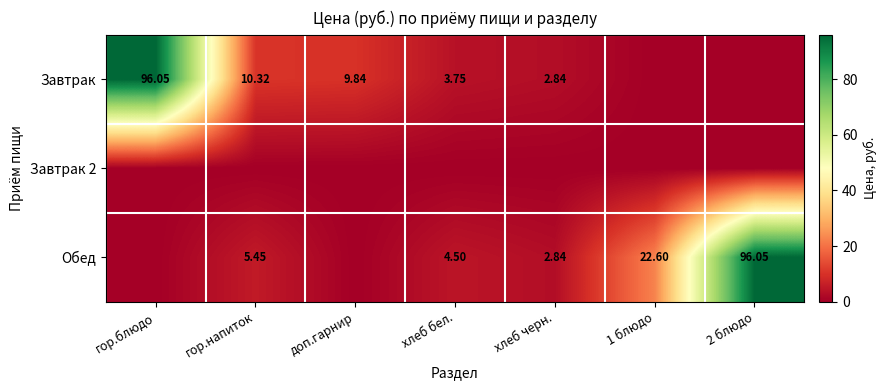

Is the value of Обед at хлеб бел. greater than the value of Завтрак at гор.блюдо?

No